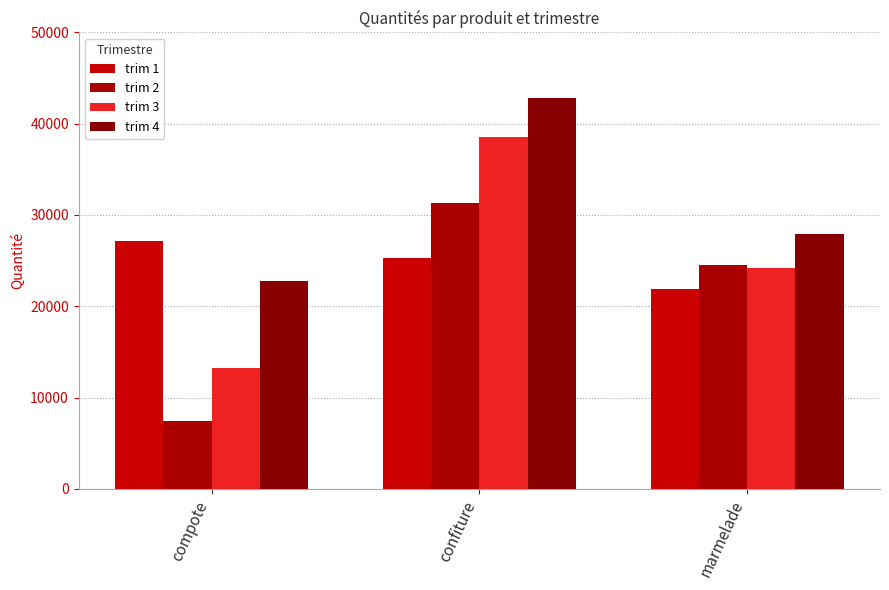

The trim 1 series shows 25232 at confiture. True or false?

True